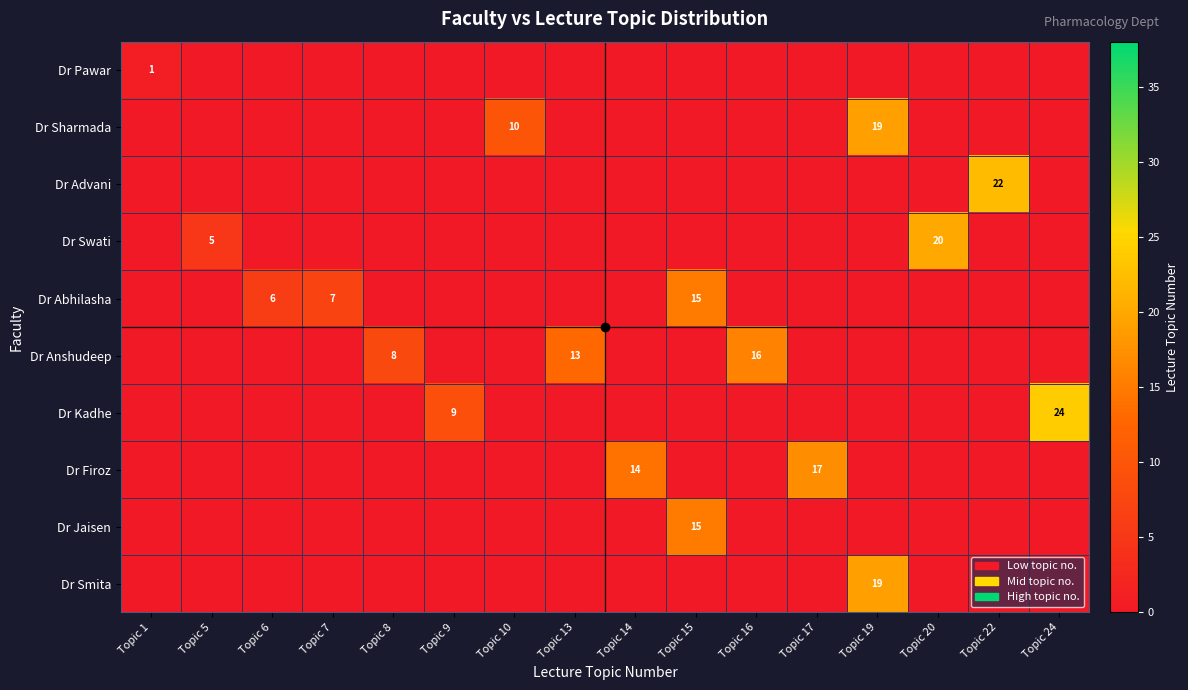

Which has a higher value, Topic 7 or Topic 13?

Topic 7